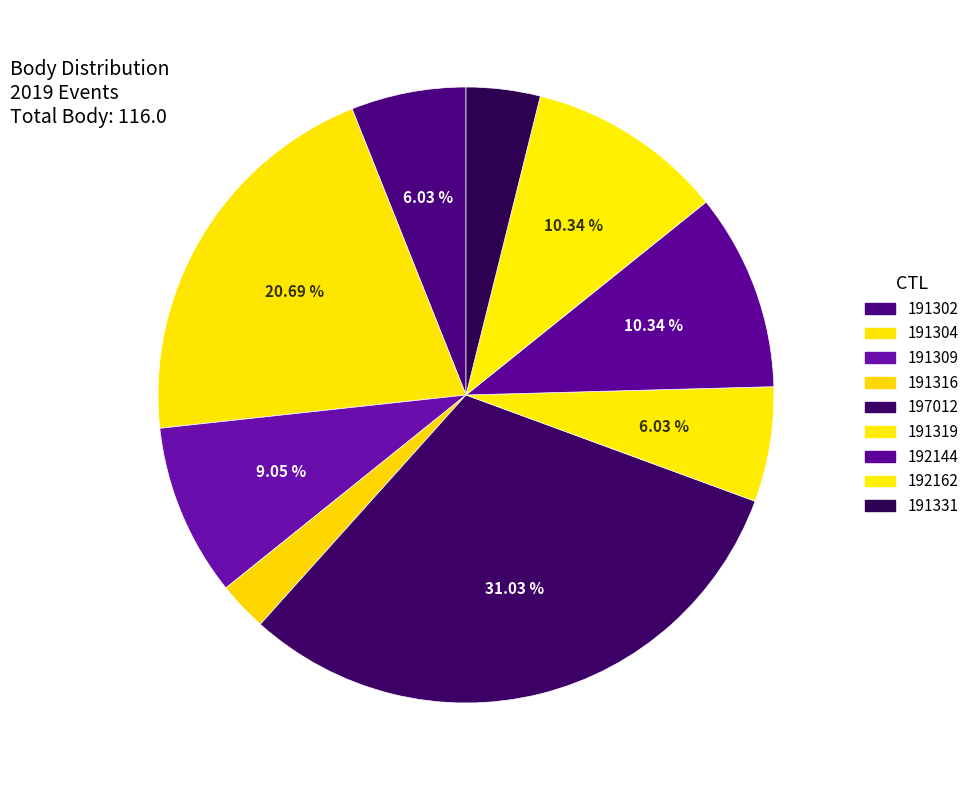

The 192162 slice represents 10% of the pie. True or false?

True